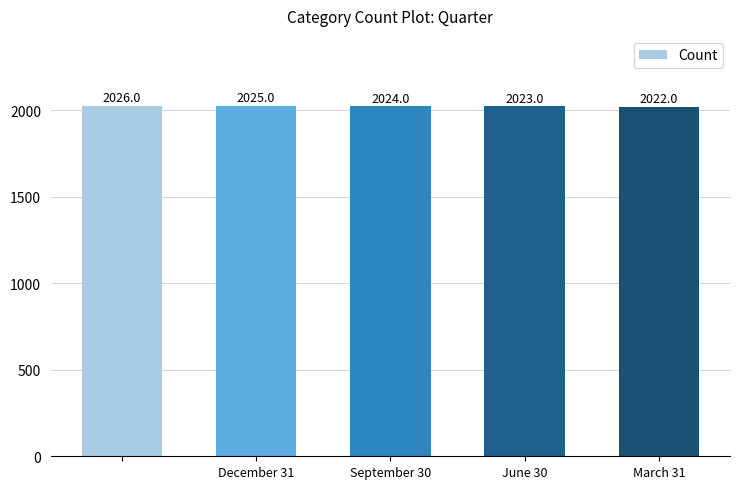

How many data points does each series have?

5